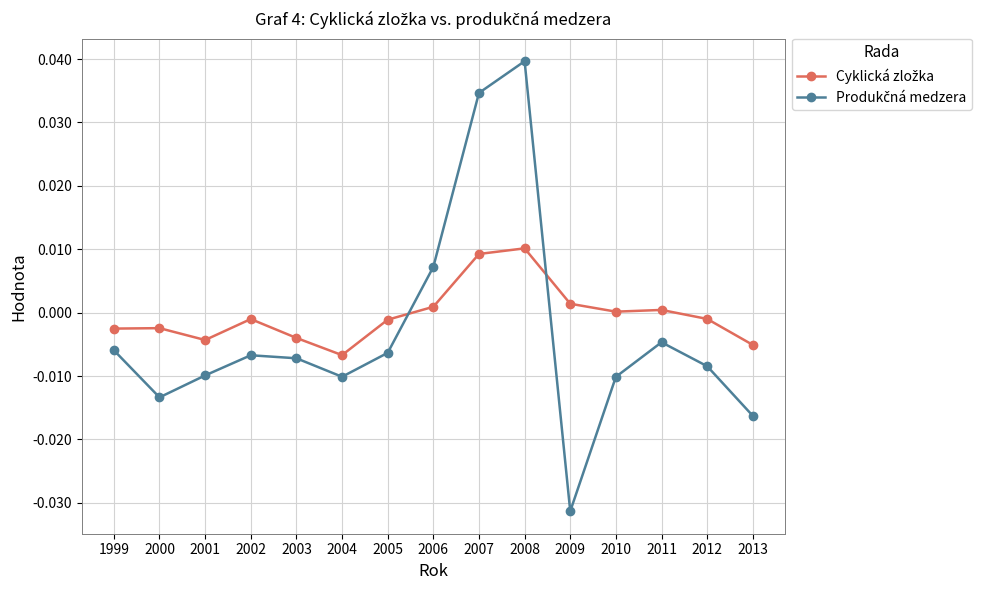

At which category is the sum across all series the highest?

2008